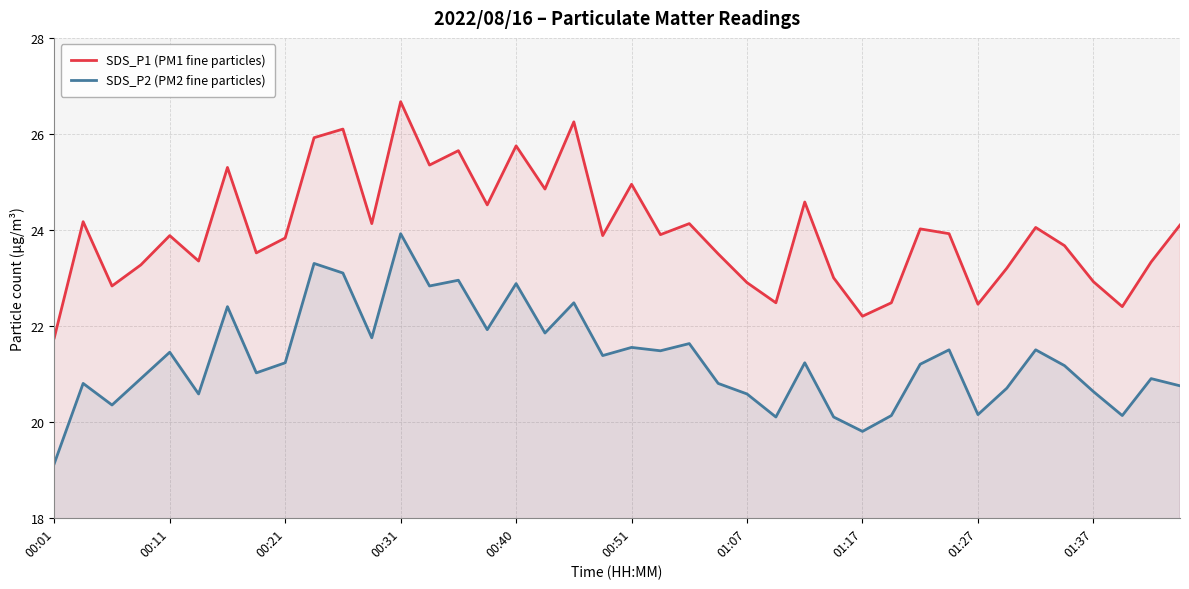

What is the total value across all series at 00:11?

45.3